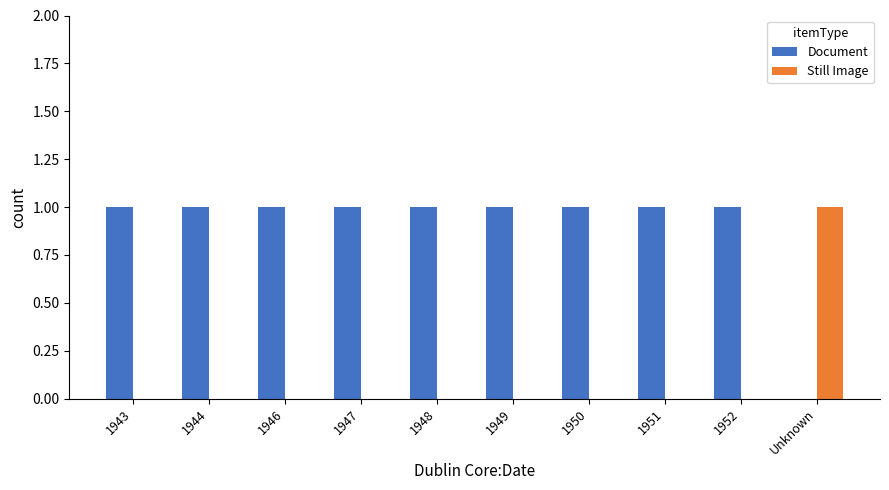

What is the average value of the Document series?

1